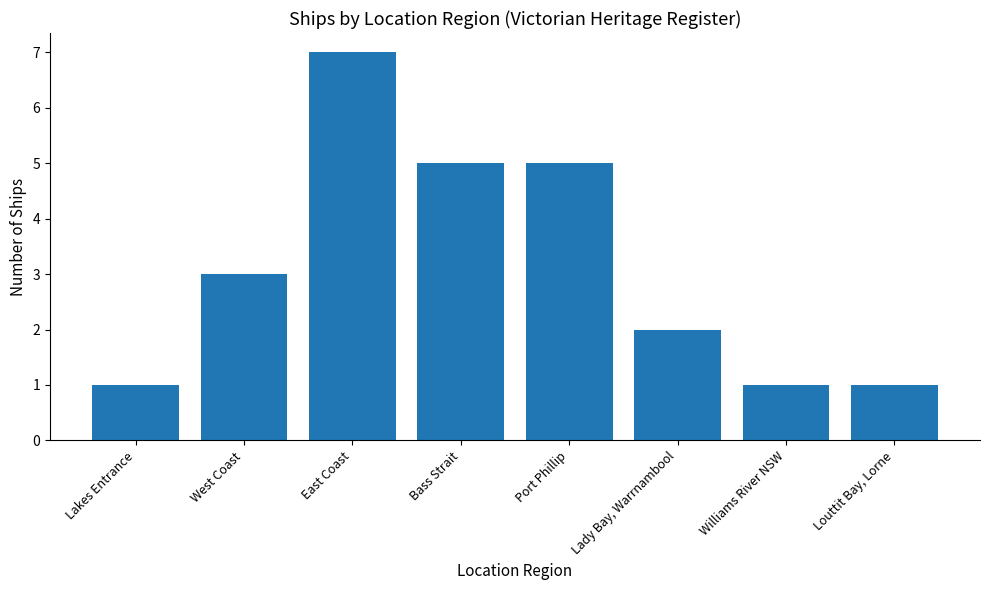

What is the ratio of the value at Lakes Entrance to the value at West Coast?

0.3